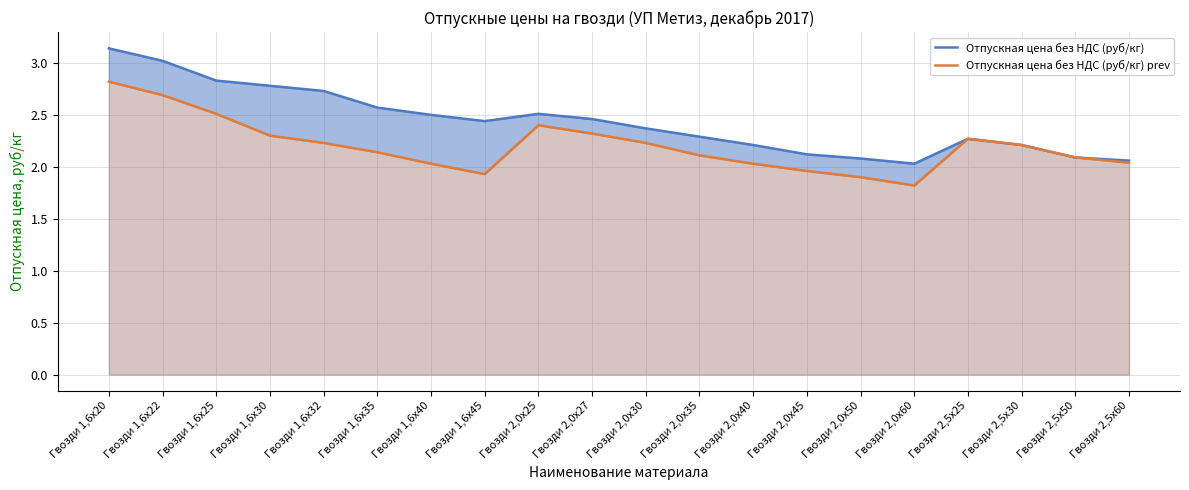

Which series has the largest total across all categories?

Отпускная цена без НДС (руб/кг)